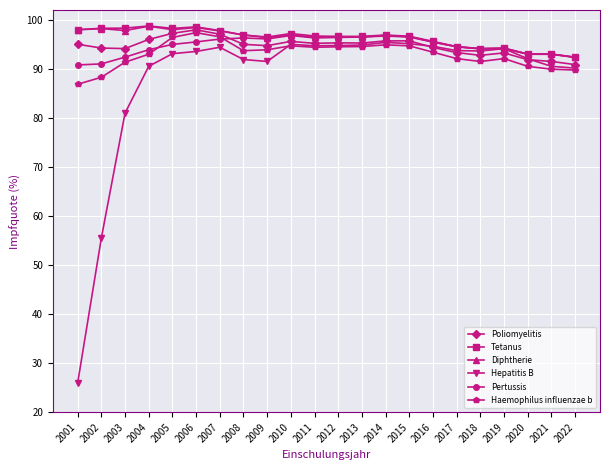

Which series changed the most between 2003 and 2004?

Hepatitis B